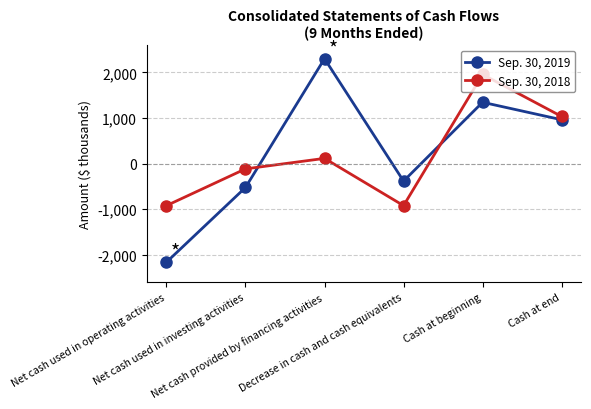

What is the difference between the Sep. 30, 2018 values at Net cash used in operating activities and Cash at end?

1955